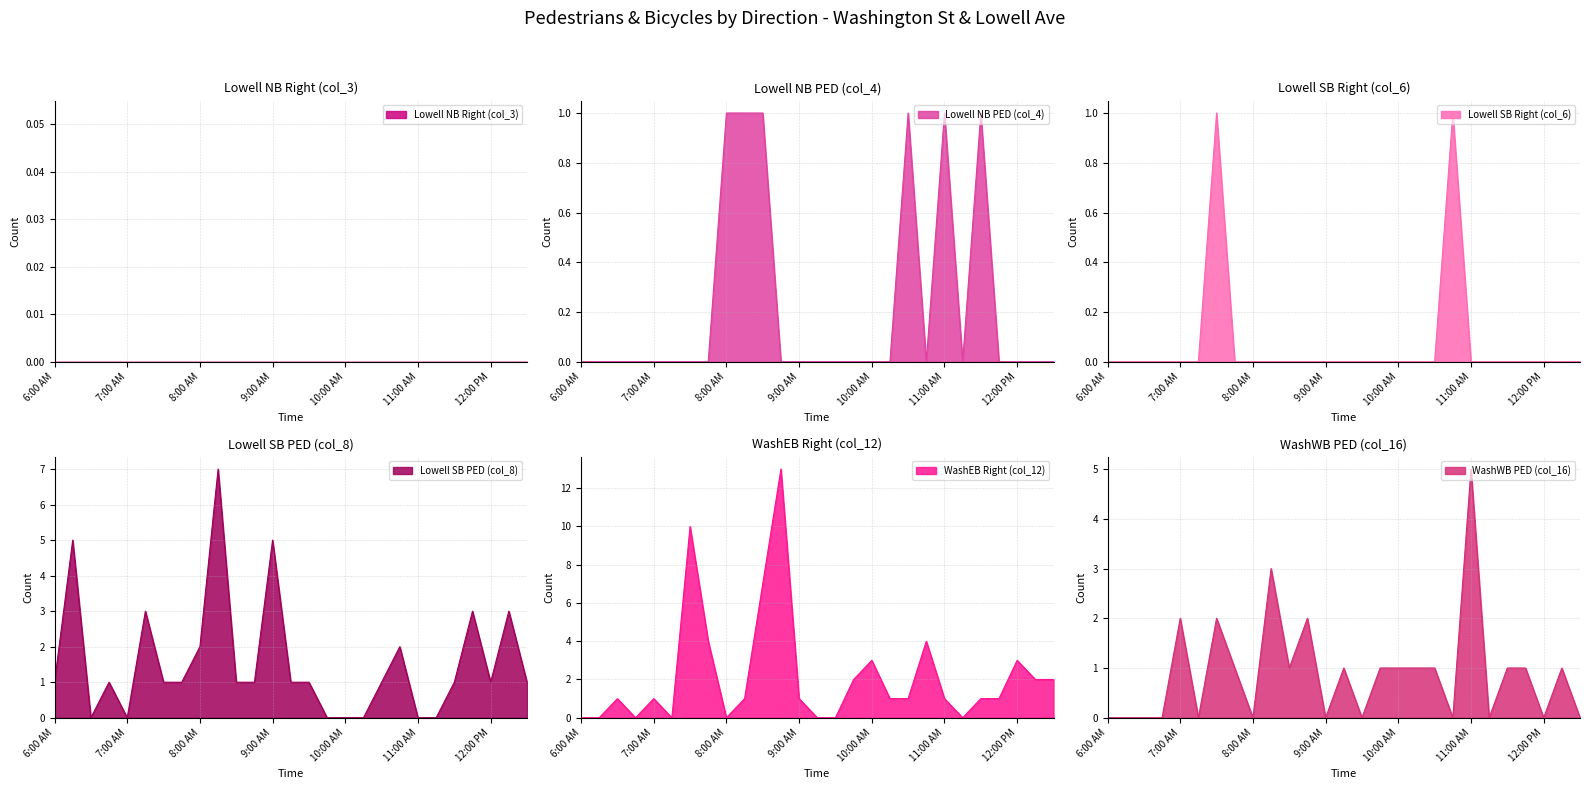

At 6:00 AM, list the series in order from largest to smallest.

Lowell SB PED (col_8), Lowell NB PED (col_4), Lowell SB Right (col_6), WashEB Right (col_12), WashWB PED (col_16)